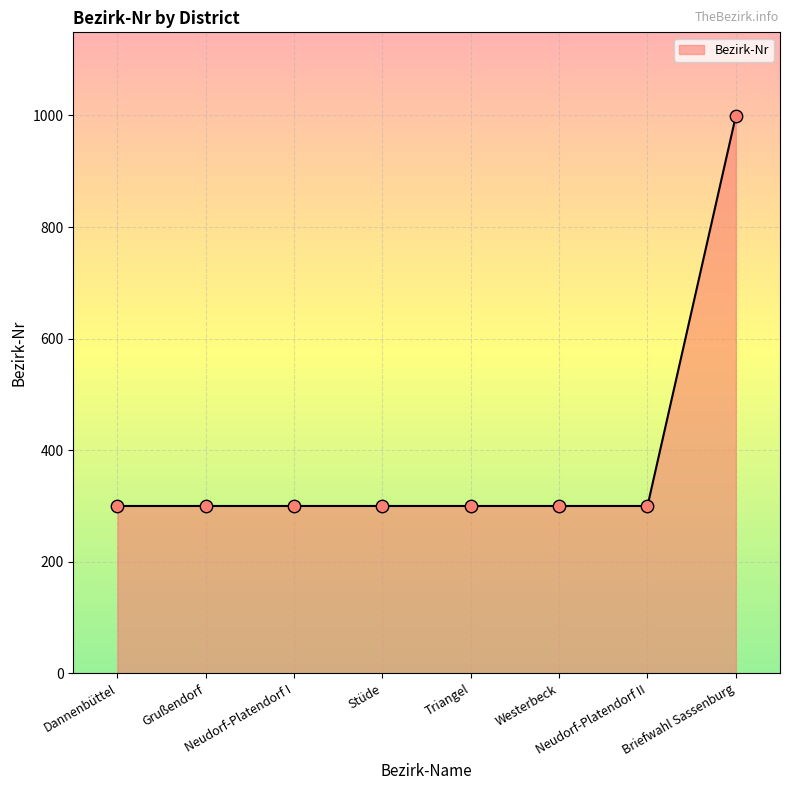

Approximately how many times larger is the value at Stüde compared to Dannenbüttel?

1.0